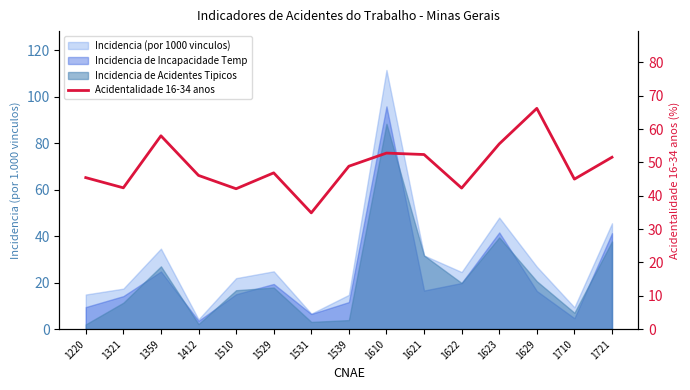

What is the value of the 8th point from the left?

48.9